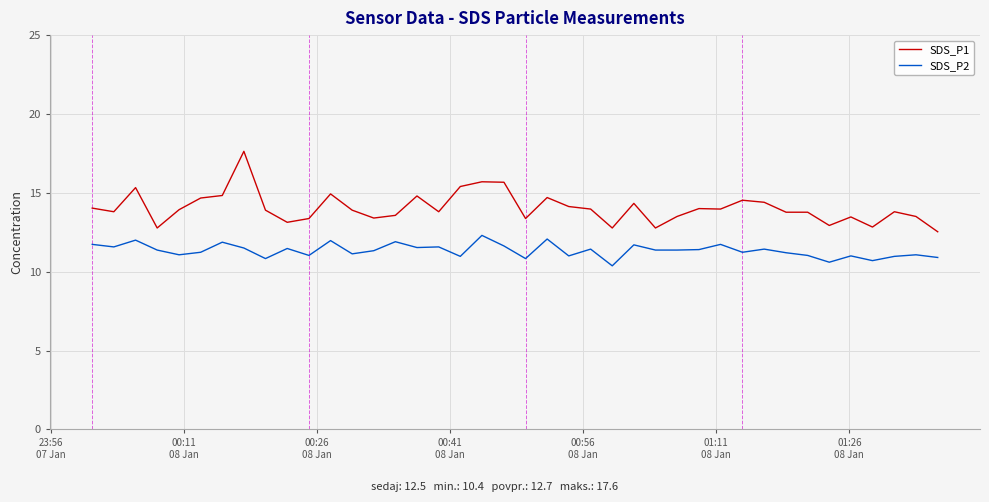

True or false: SDS_P2 and SDS_P1 cross at least once.

False